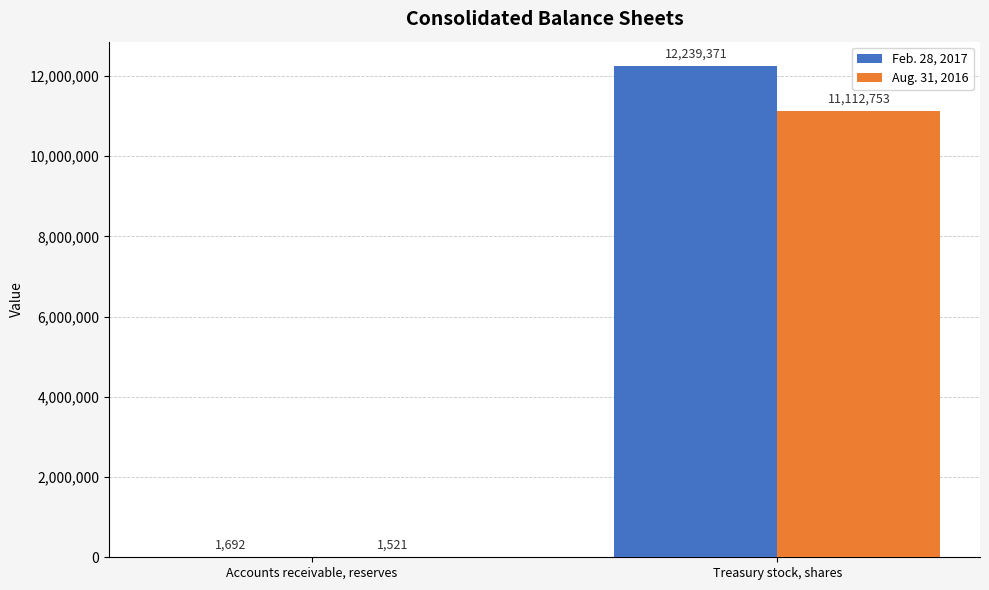

At which category does the chart reach its peak across all series?

Treasury stock, shares